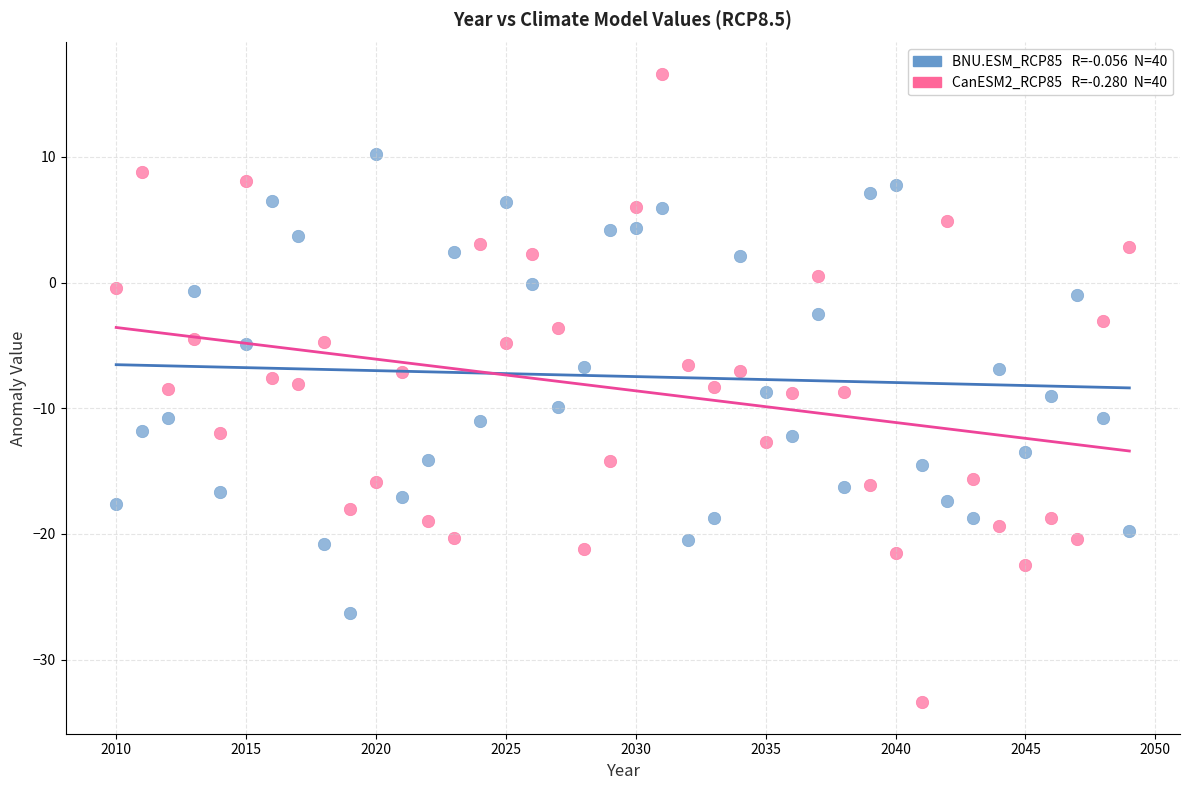

Across all data points, what is the range of Y values (max minus min)?

50.0